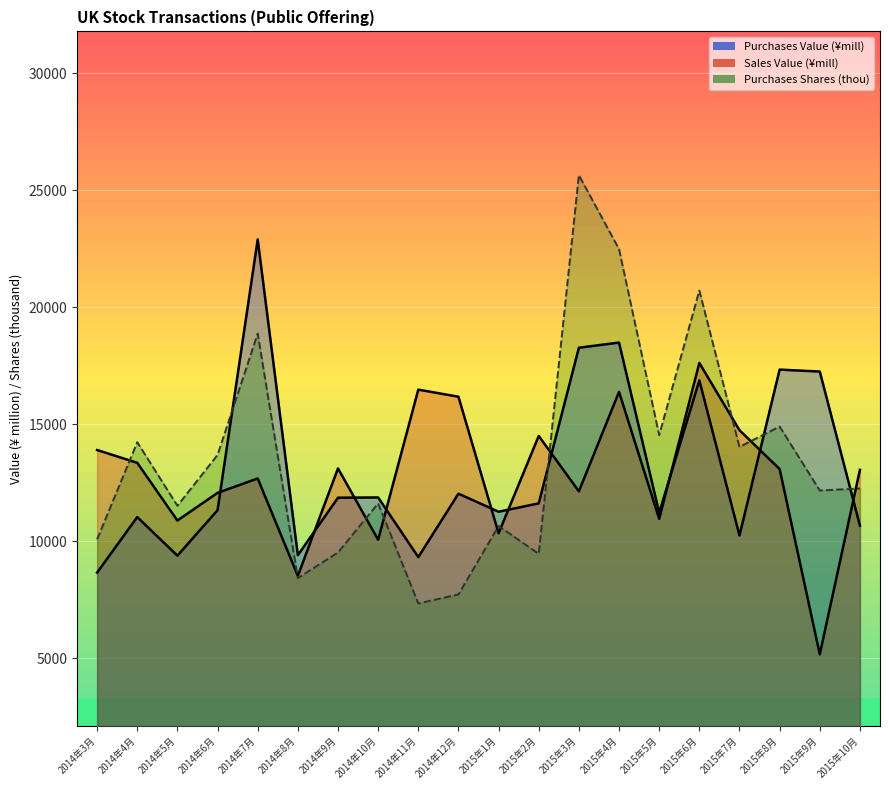

What is the label of the 17th point from the right?

2014年6月